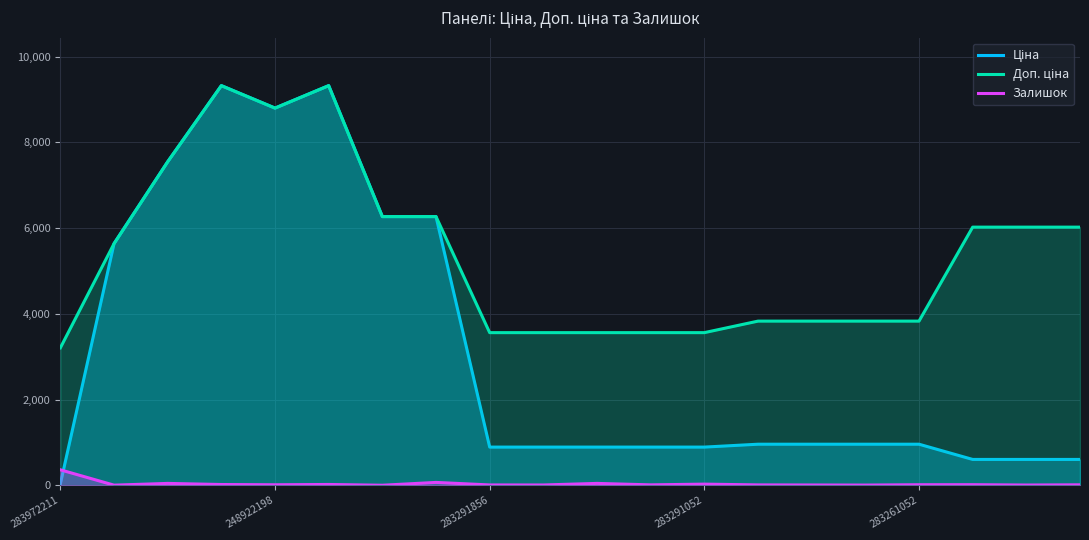

How many lines are shown in the chart?

3